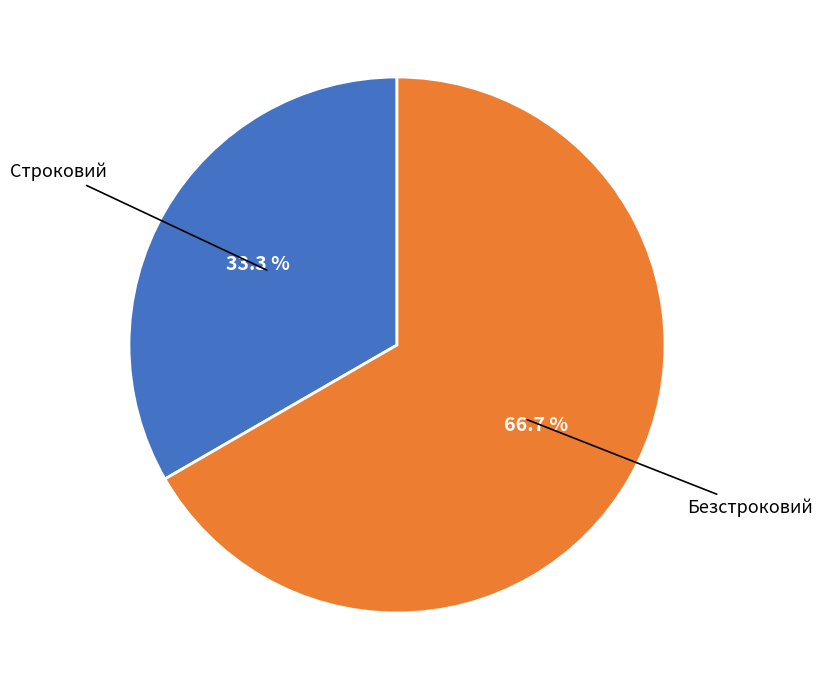

Between Безстроковий and Строковий, which is larger?

Безстроковий